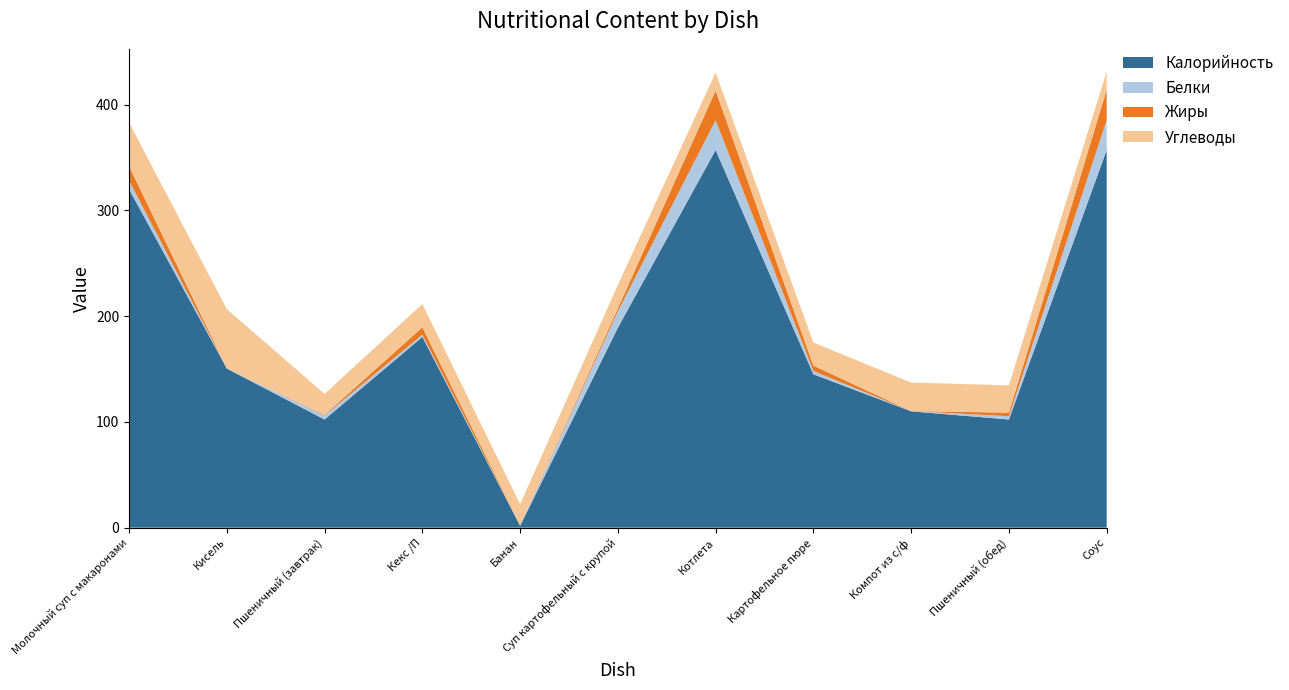

Reading left to right, list all the values displayed in this chart.

Калорийность: 320.0	150.4	102.2	180.3	1.8	189.0	357.0	145.0	110.0	102.2	357.0
Белки: 8.2	0.2	3.7	2.1	0.4	15.4	28.2	3.1	0.2	3.1	28.2
Жиры: 13.6	0.0	0.6	7.0	0.0	2.9	28.0	5.1	0.0	3.4	28.8
Углеводы: 41.3	56.0	19.9	22.0	20.0	22.2	17.2	21.8	27.0	25.8	17.2